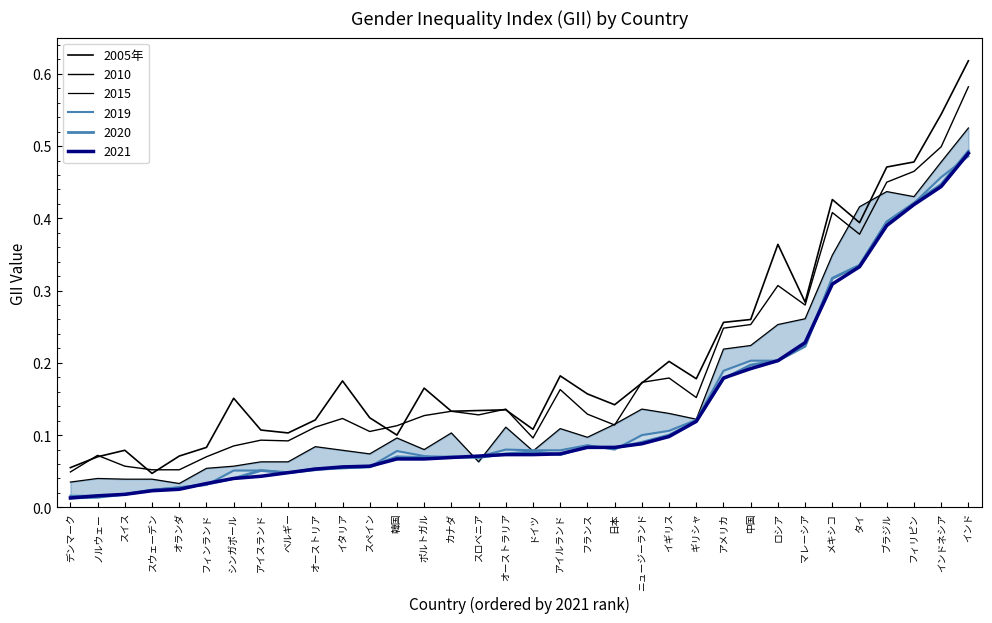

At which category does the data reach its first local peak?

スイス